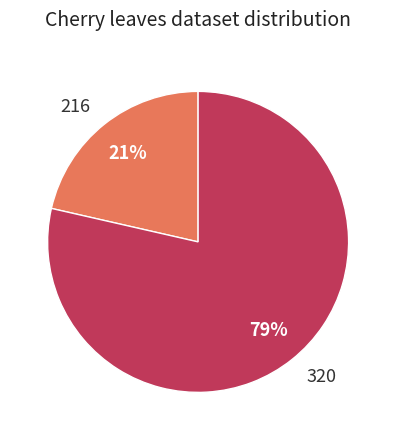

To the nearest percent, what is the average slice percentage?

50%